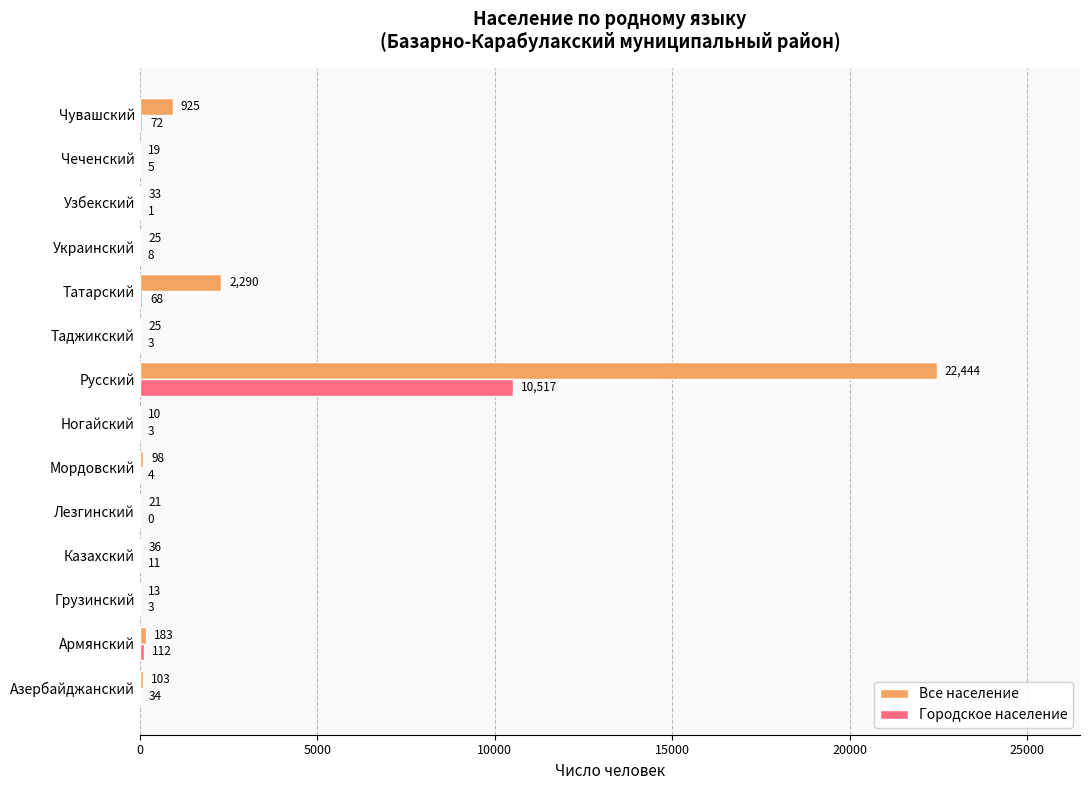

What is the maximum value for Все население?

22444